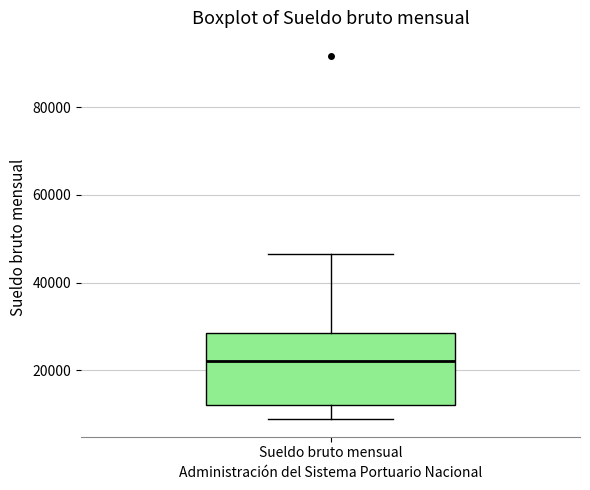

Read this box plot against the y-axis: the position of the median line, the range covered by the box, and the ends of both whiskers. The values are not printed on the chart, so give them approximately, as read against the axis.

median 22000, box 12000 to 28000, whiskers 8000 to 46000